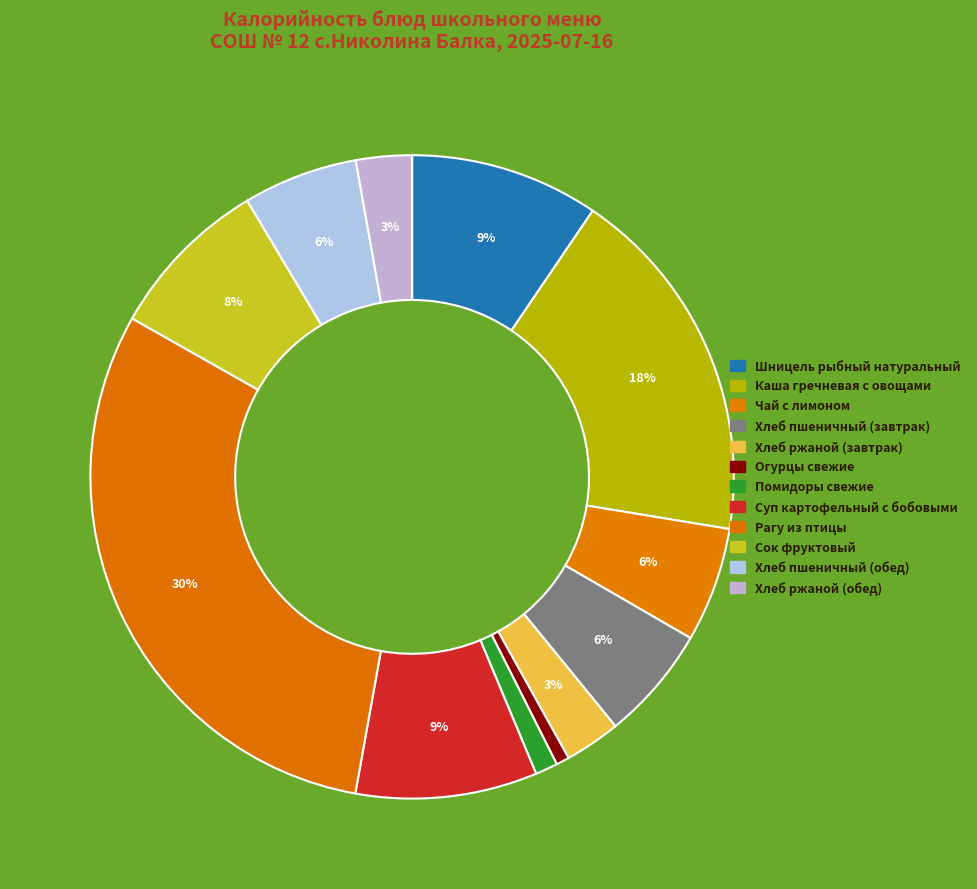

Rank the categories by value from lowest to highest.

Огурцы свежие, Помидоры свежие, Хлеб ржаной (завтрак), Хлеб ржаной (обед), Чай с лимоном, Хлеб пшеничный (завтрак), Хлеб пшеничный (обед), Сок фруктовый, Суп картофельный с бобовыми, Шницель рыбный натуральный, Каша гречневая с овощами, Рагу из птицы